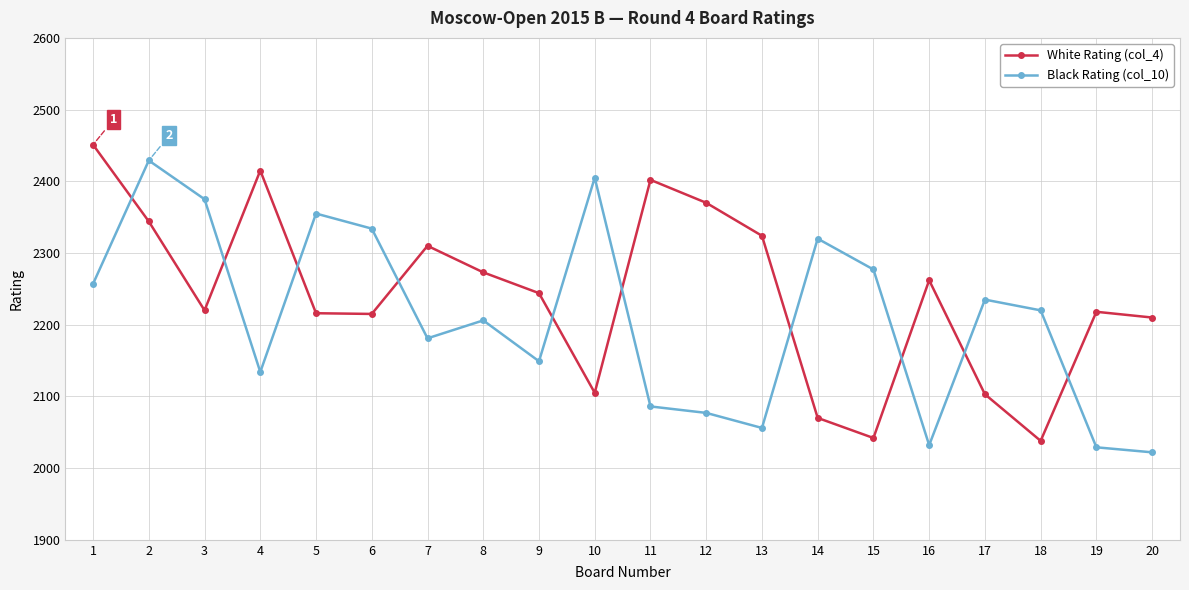

True or false: Black Rating (col_10) and White Rating (col_4) intersect in this chart.

True